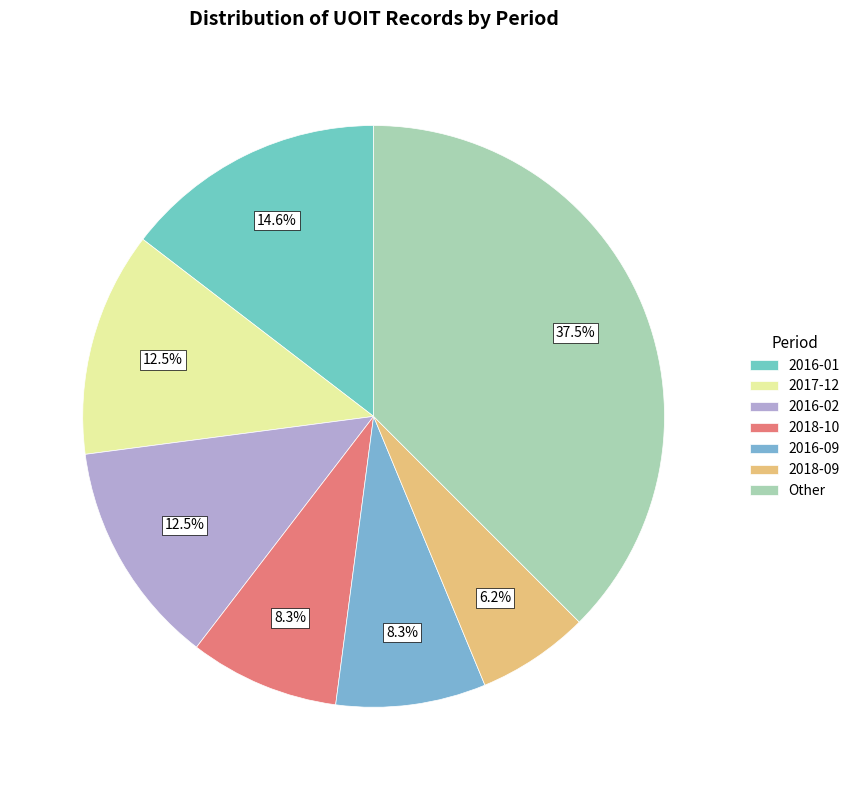

How many slices are in this pie chart?

7